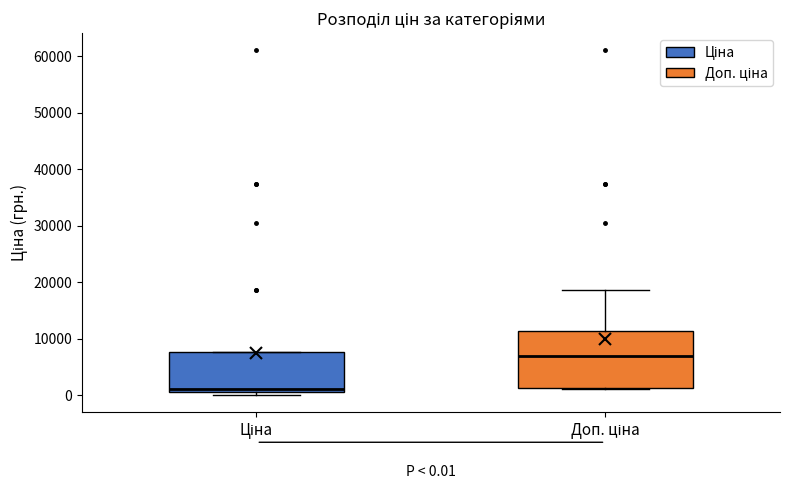

Which box has the lowest median line?

Ціна